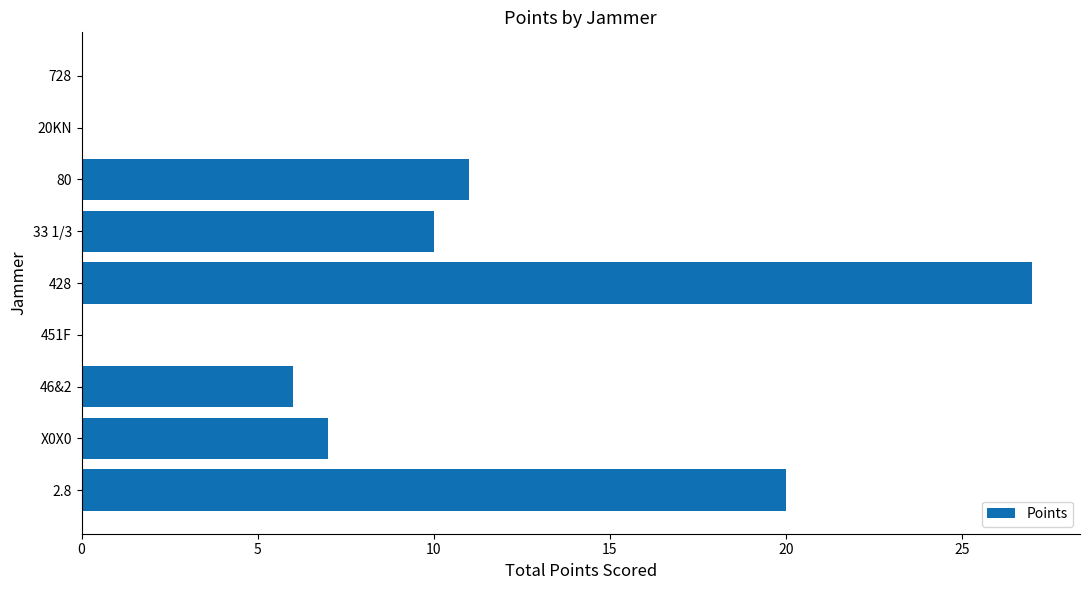

True or false: the data shows 6 at 46&2.

True